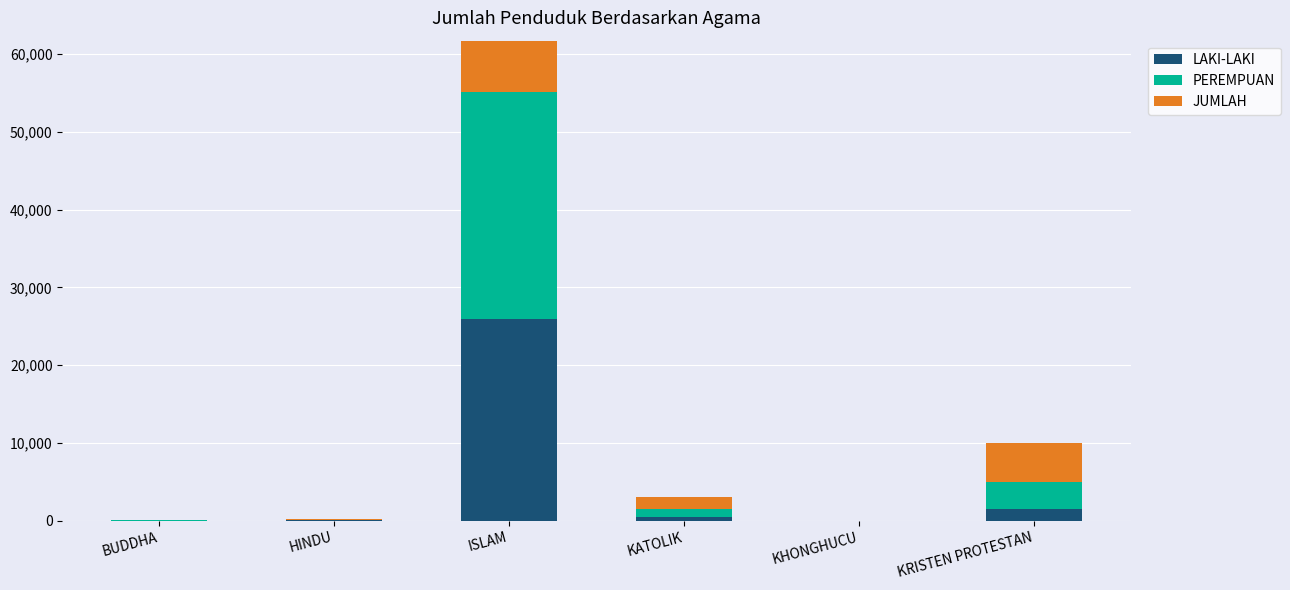

Rank the series at BUDDHA from highest to lowest value.

JUMLAH, PEREMPUAN, LAKI-LAKI